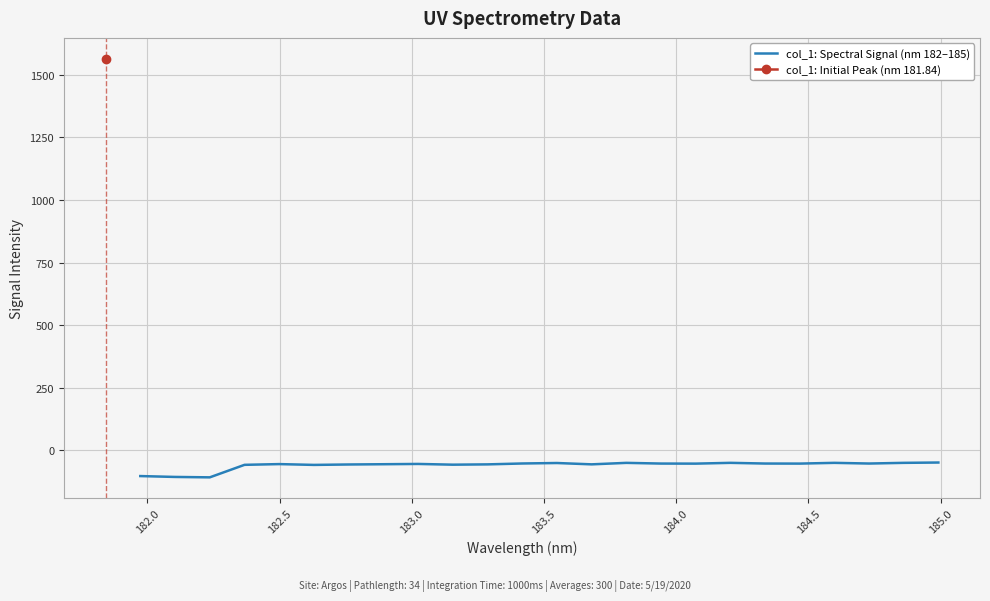

What is the highest value of the col_1: Spectral Signal (nm 182–185) series?

-49.6